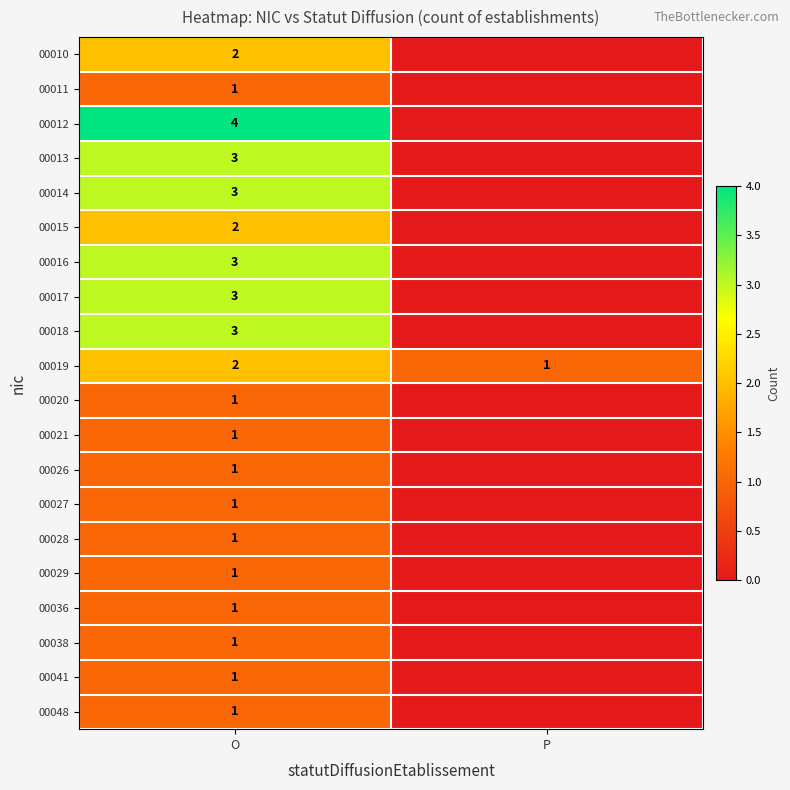

What is the difference between the highest and lowest values at O?

3